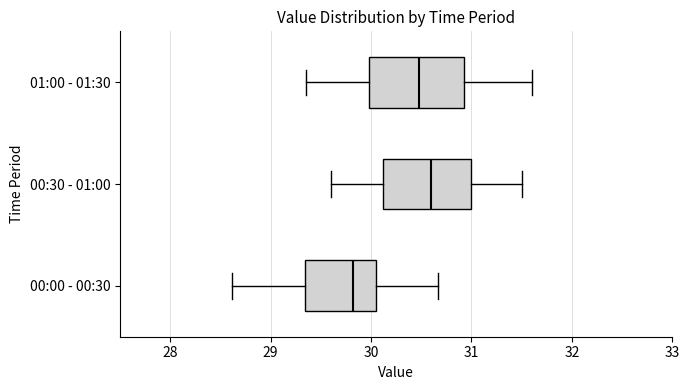

Reading bottom to top, transcribe this box plot: for each box, give where its median line is, the range the box spans, and where its two whiskers end, as read against the x-axis. The values are not printed on the chart, so give them approximately, as read against the axis.

00:00 - 00:30: median 29.8, box 29.3 to 30.0, whiskers 28.6 to 30.7
00:30 - 01:00: median 30.6, box 30.1 to 31.0, whiskers 29.6 to 31.5
01:00 - 01:30: median 30.5, box 30.0 to 30.9, whiskers 29.4 to 31.6